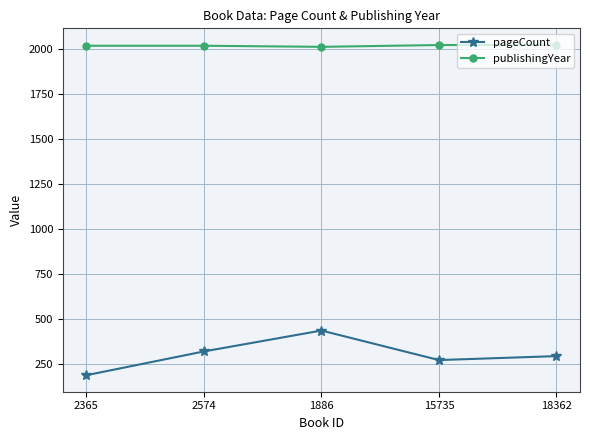

True or false: publishingYear and pageCount cross at least once.

False